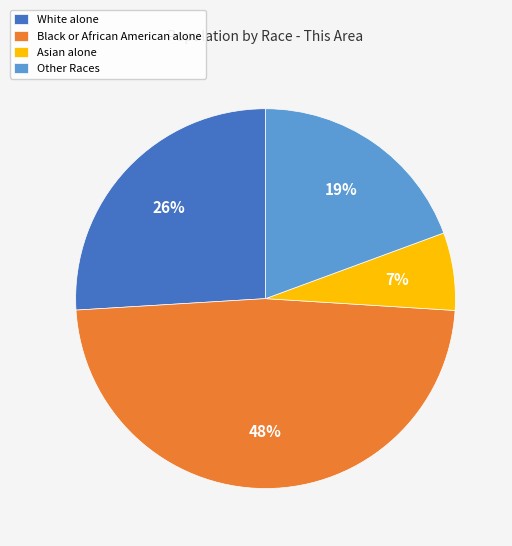

Is the sum of Other Races and Asian alone greater than half?

No